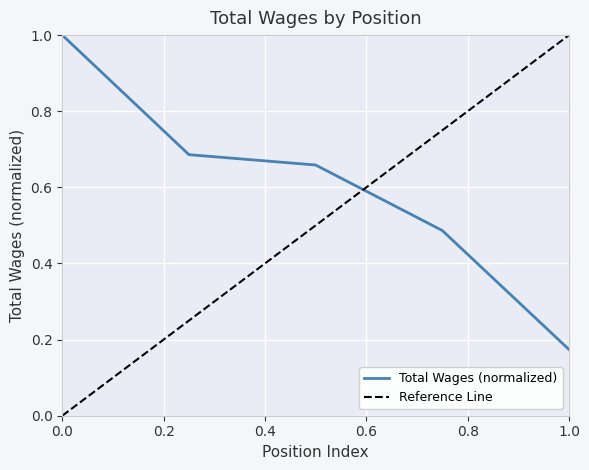

The Total Wages (normalized) series shows 1.0 at 0.0. True or false?

True